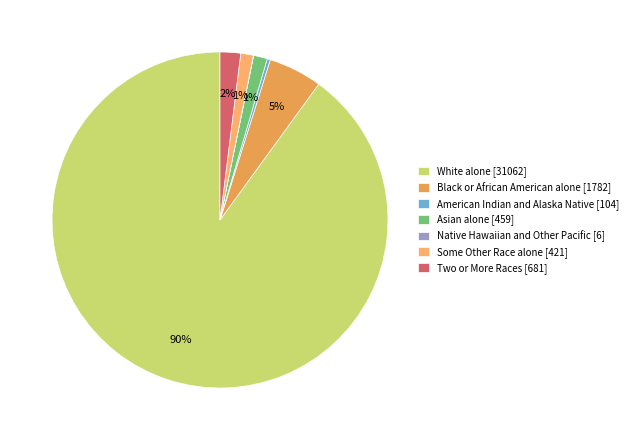

Is it true that Native Hawaiian and Other Pacific [6] is 0% of the pie?

True